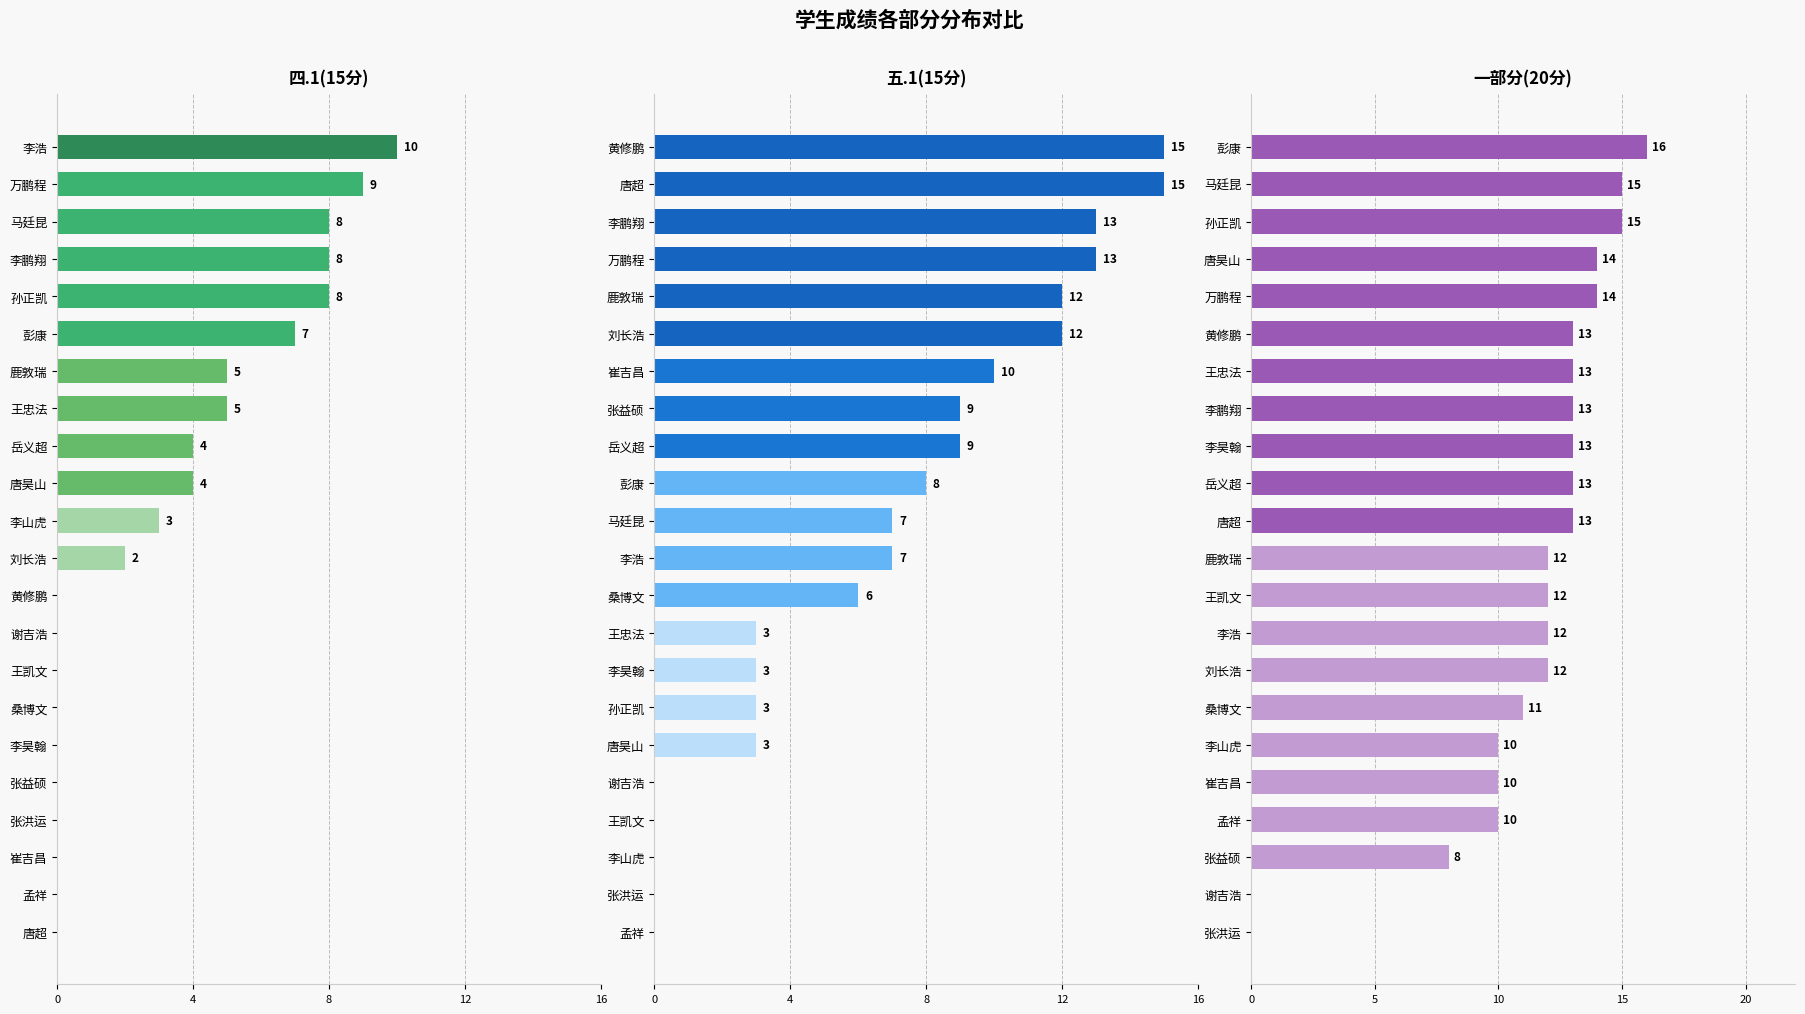

How many data points in 四.1(15分) are above 3?

10